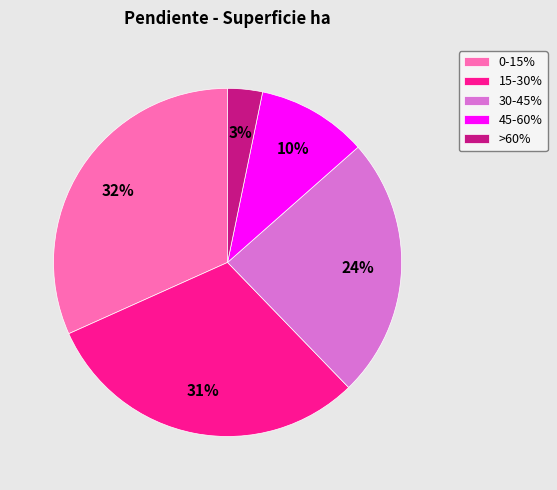

Does 0-15% account for over 50% of the chart?

No